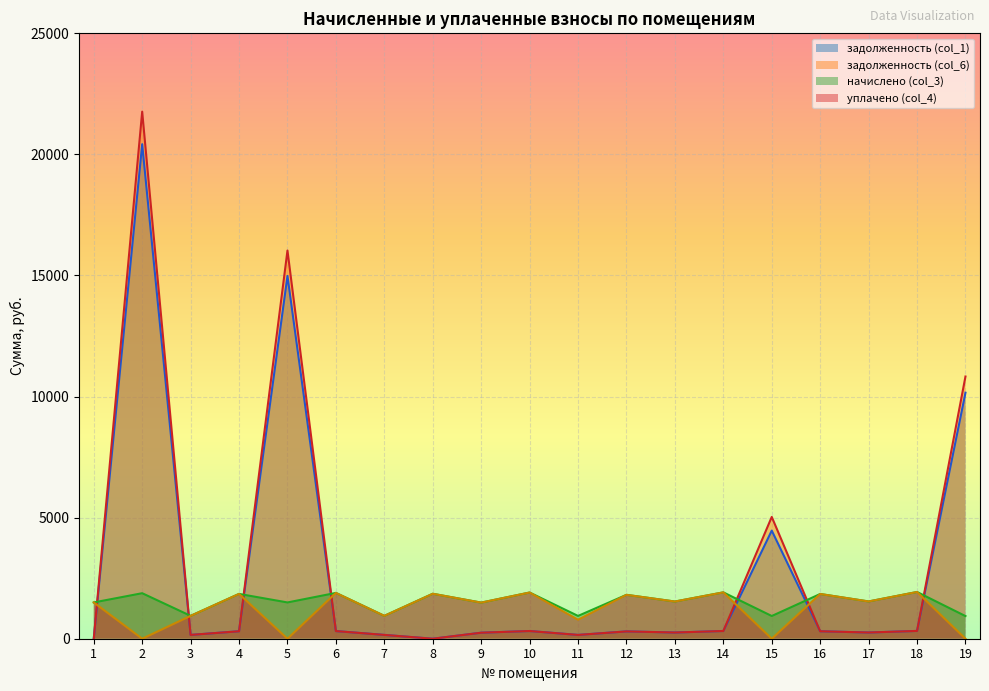

Count the number of categories in the chart.

19